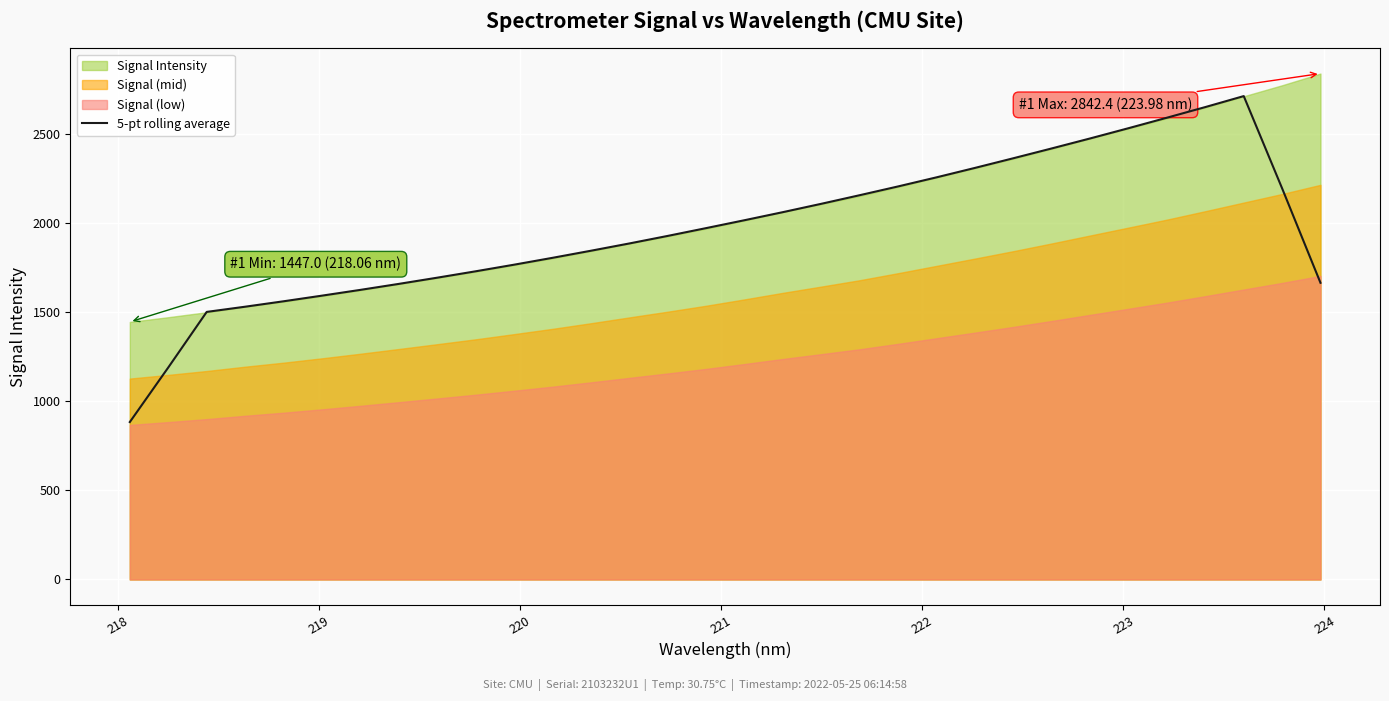

Count the number of categories in the chart.

32